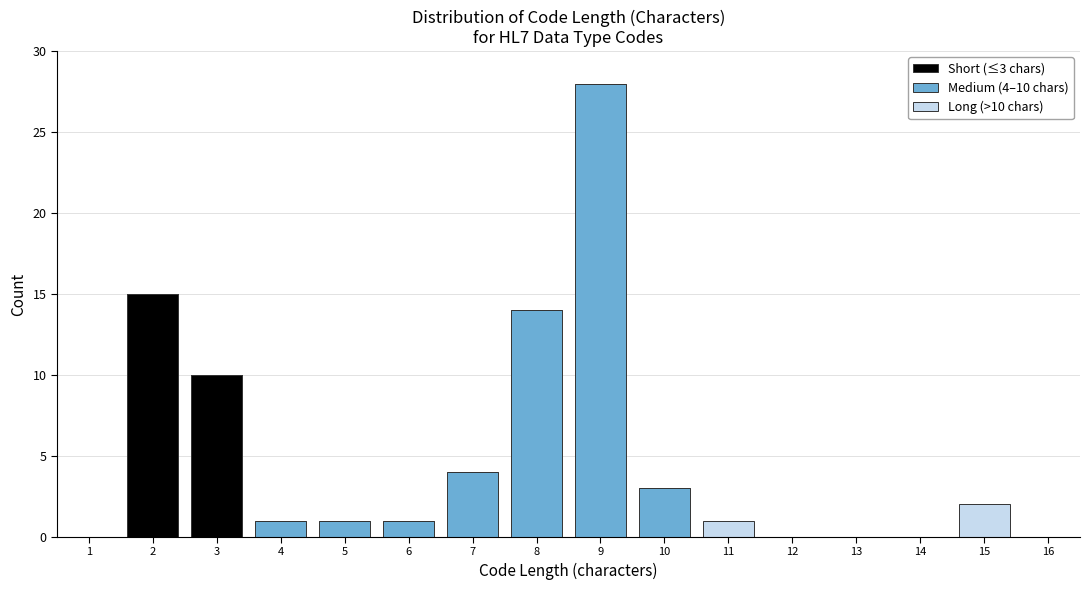

Which range on the x-axis has the tallest stacked bar (by total height)?

8.5 to 9.5